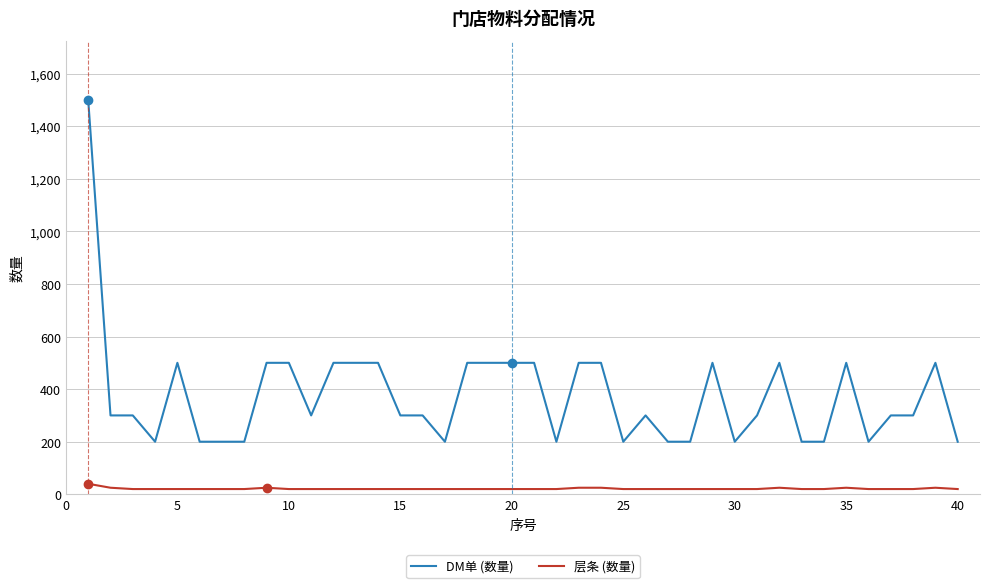

True or false: DM单 (数量) and 层条 (数量) cross at least once.

False